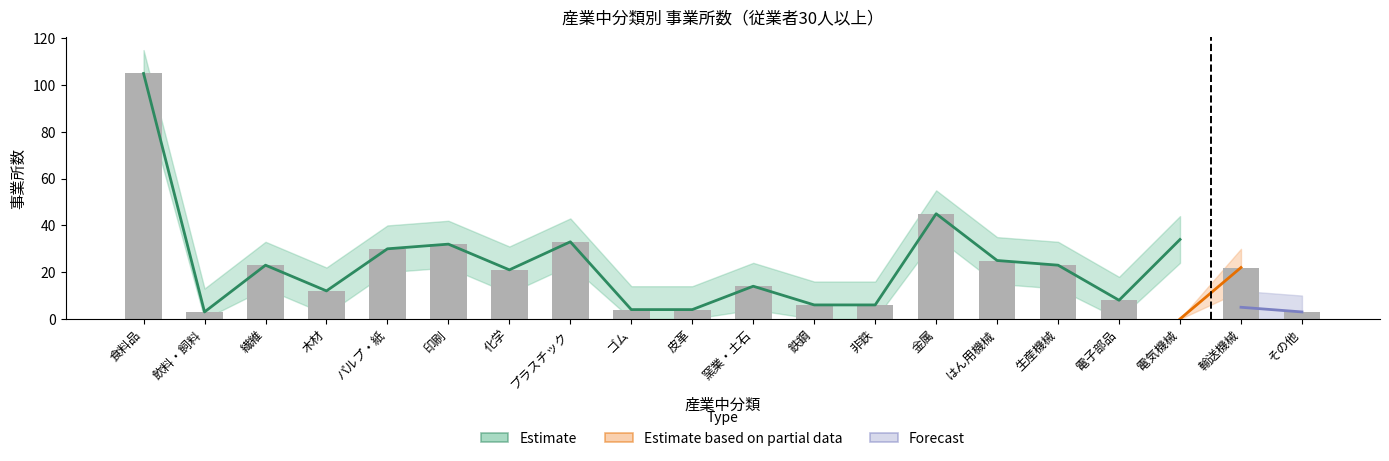

What is the maximum value shown in the chart?

105